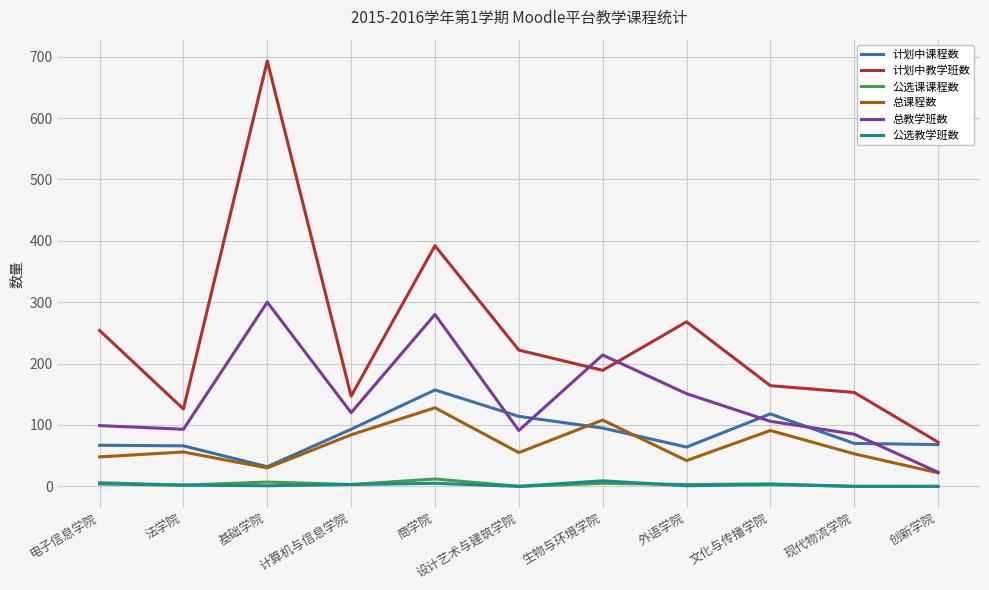

True or false: 总课程数 and 计划中教学班数 intersect in this chart.

False